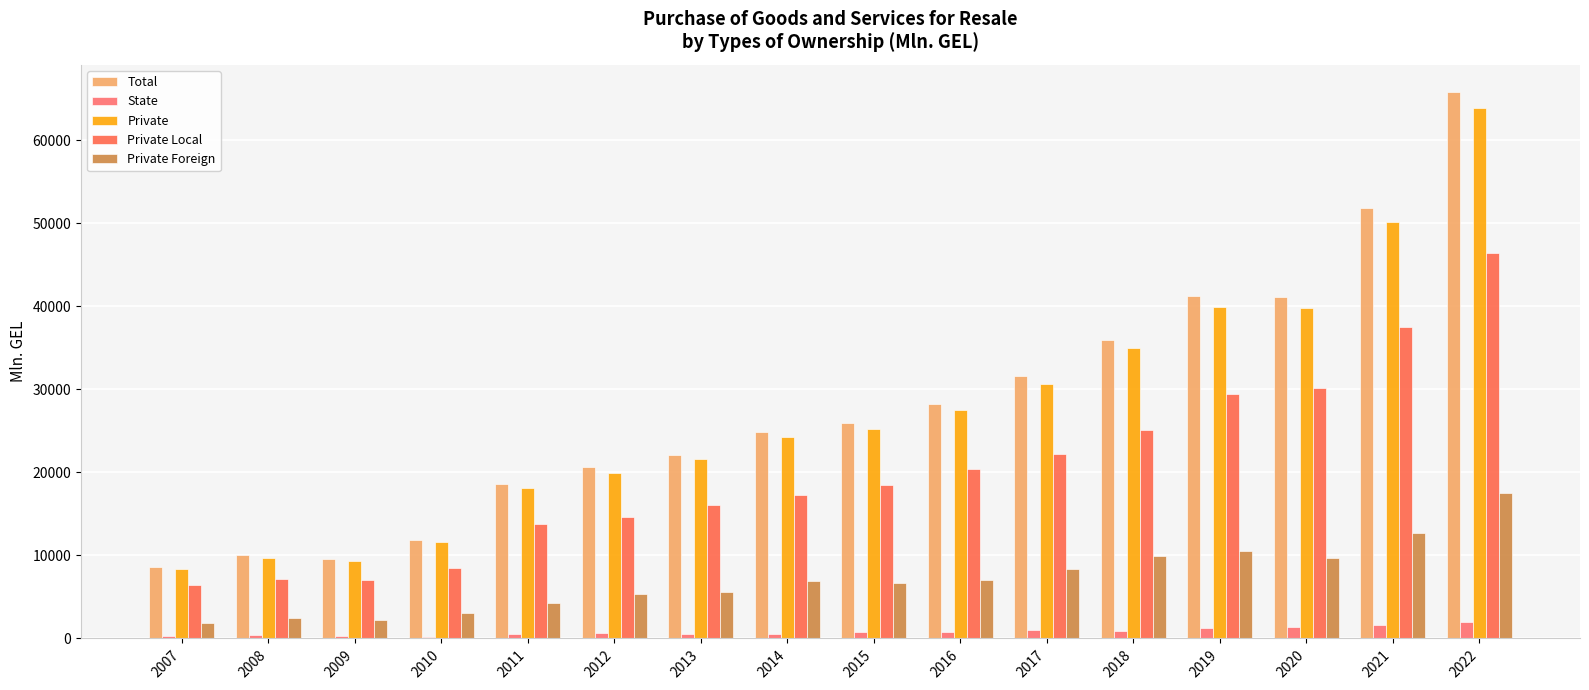

Which series has the widest spread of values?

Total